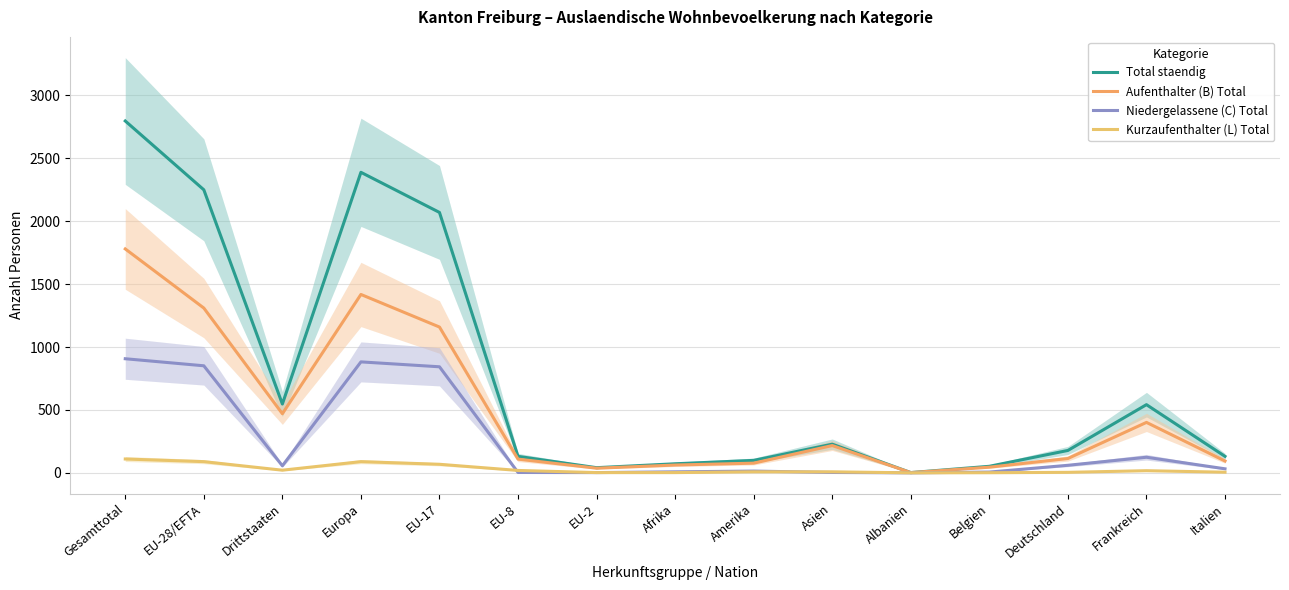

Is the value of Aufenthalter (B) Total at EU-28/EFTA greater than the value of Total staendig at Frankreich?

Yes